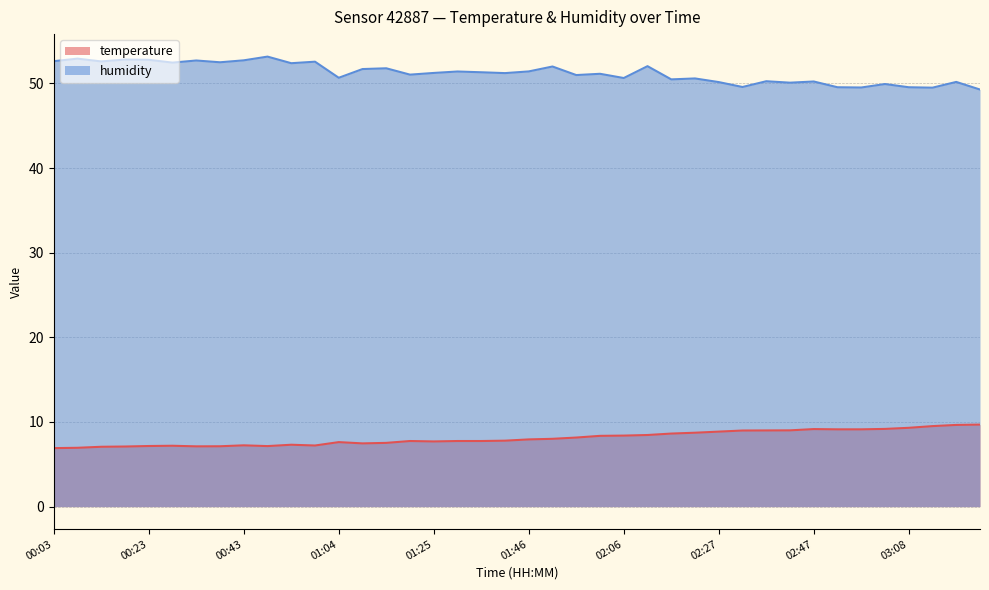

True or false: humidity and temperature intersect in this chart.

False